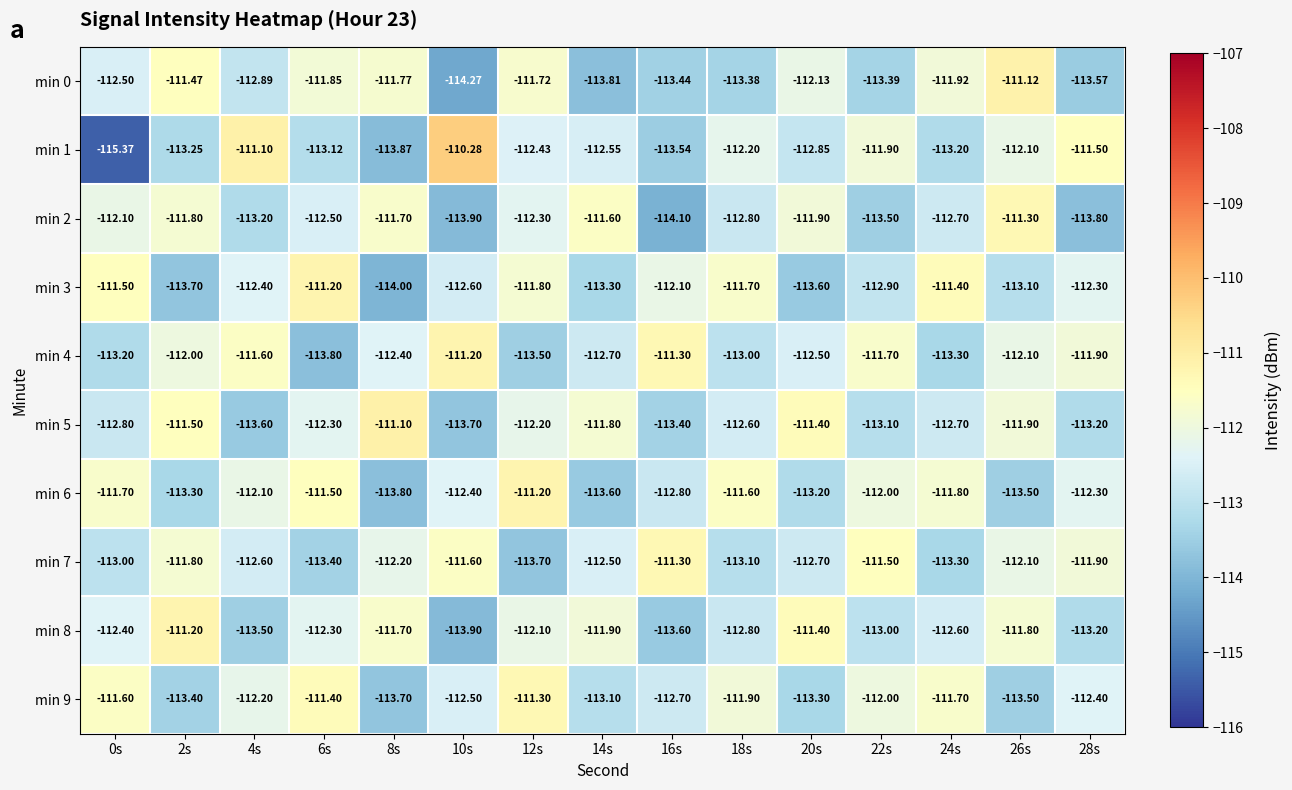

What is the spread (max minus min) of values at 24s?

1.9